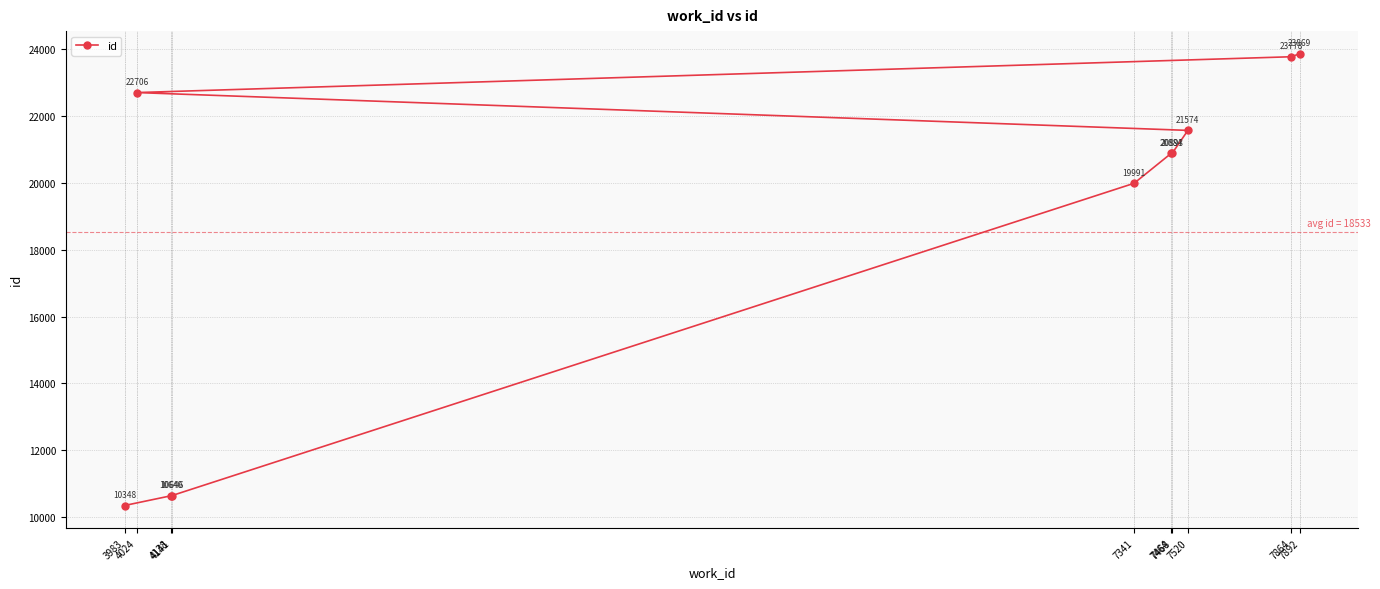

Does the chart display data point markers on the line(s)?

Yes